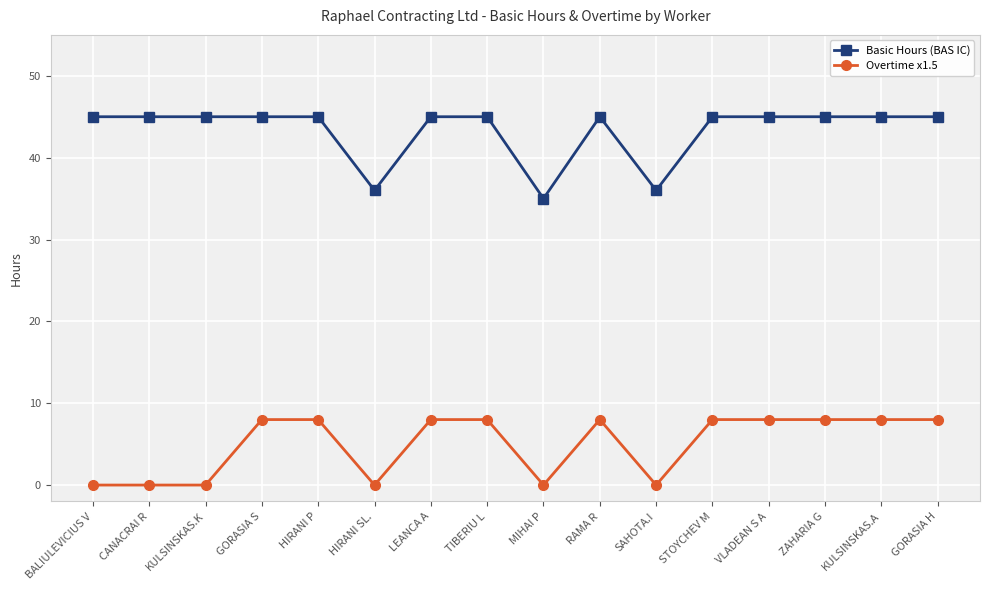

Does the chart display data point markers on the line(s)?

Yes